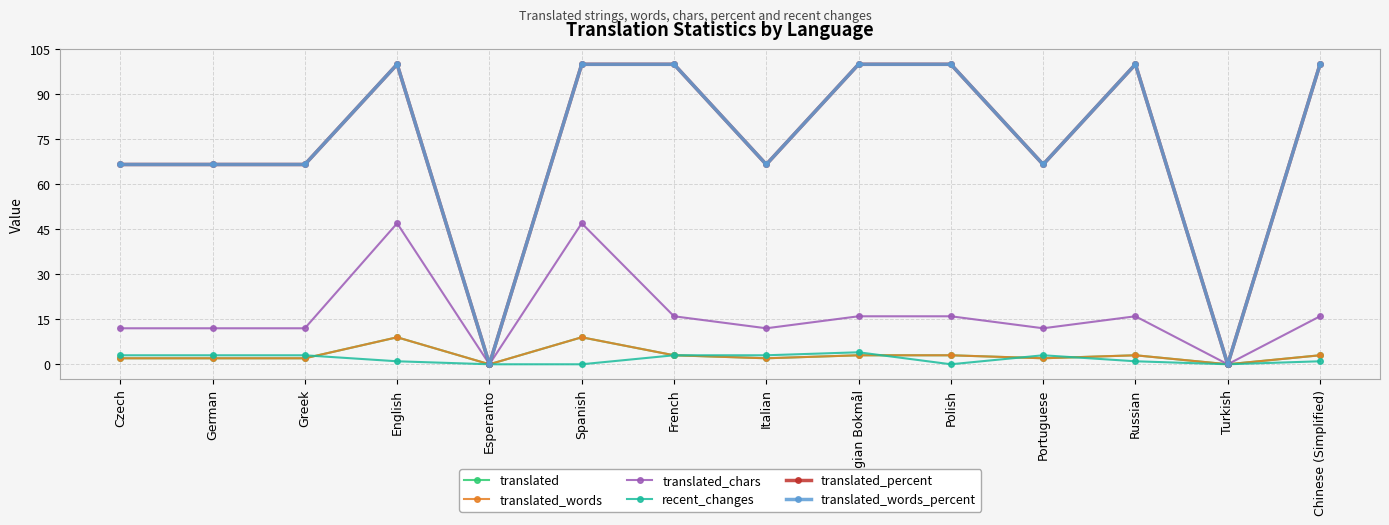

Does the chart have visible grid lines?

Yes